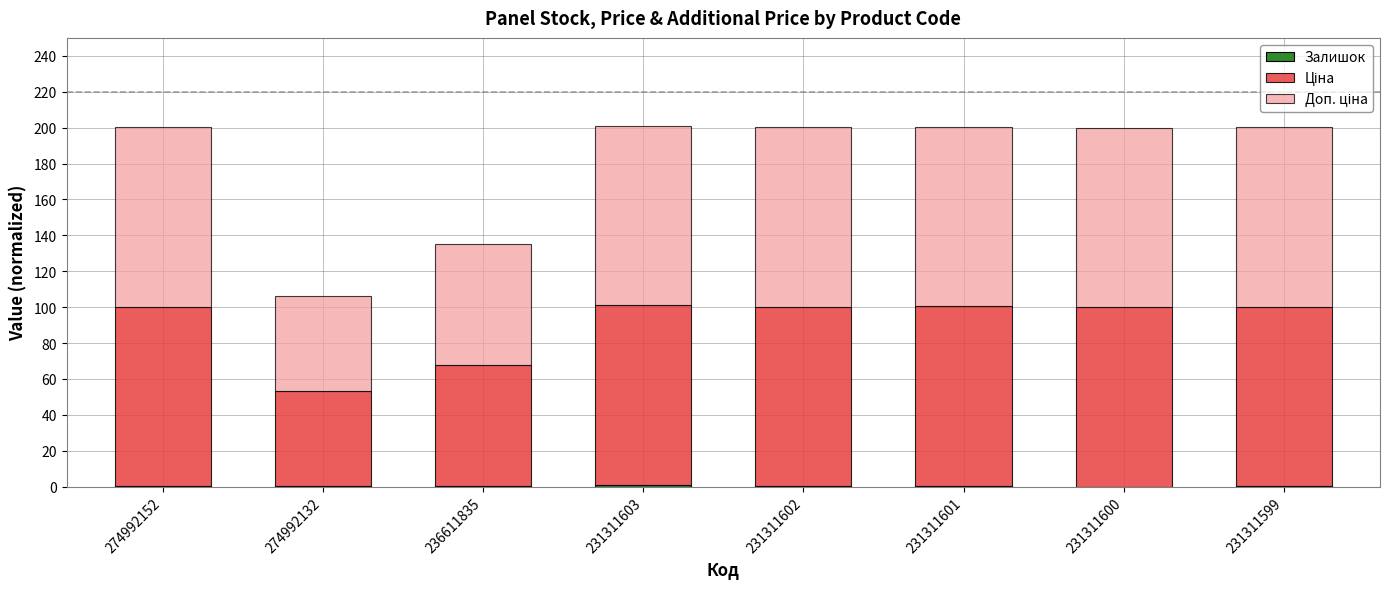

The Доп. ціна series shows 100.0 at 231311600. True or false?

True